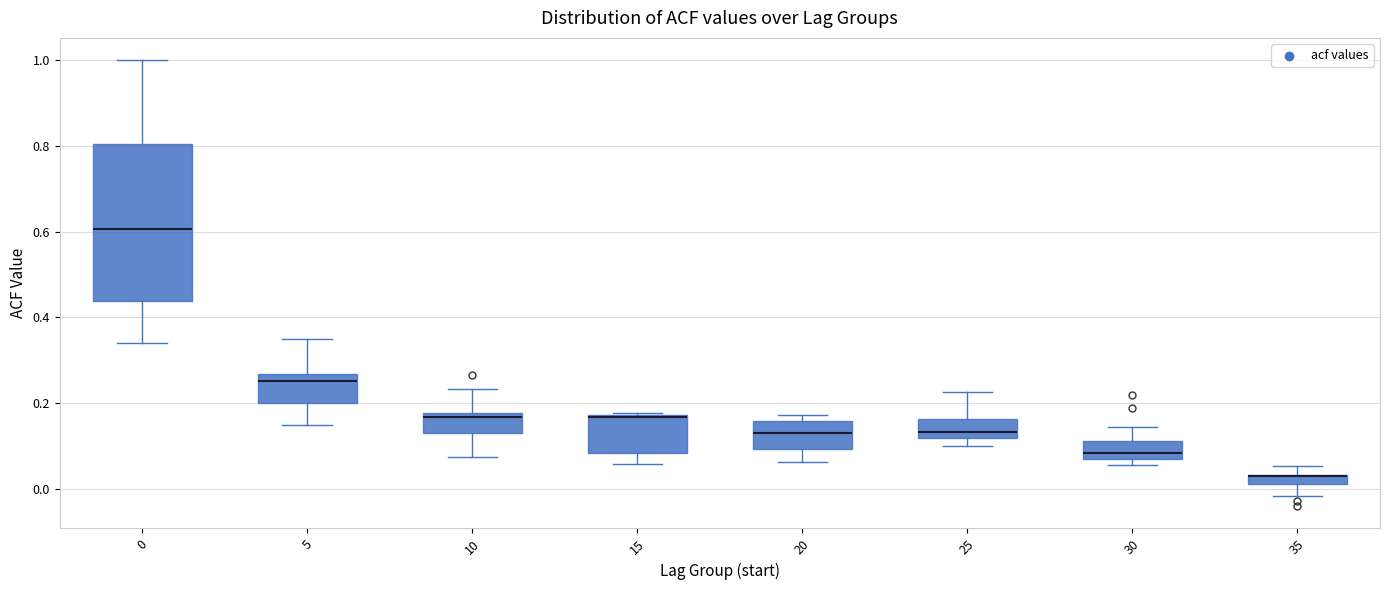

Comparing the boxes themselves (not the whiskers), which one is the tallest?

0